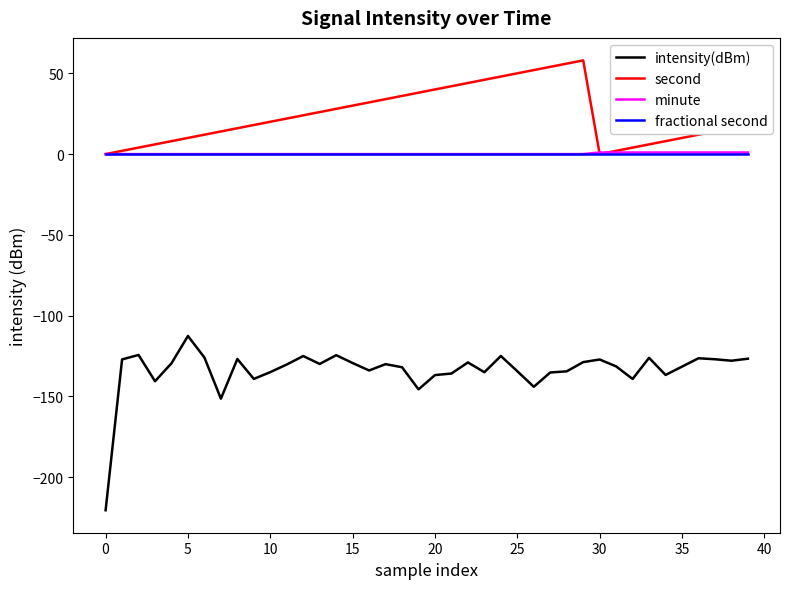

Which series has the largest total across all categories?

second